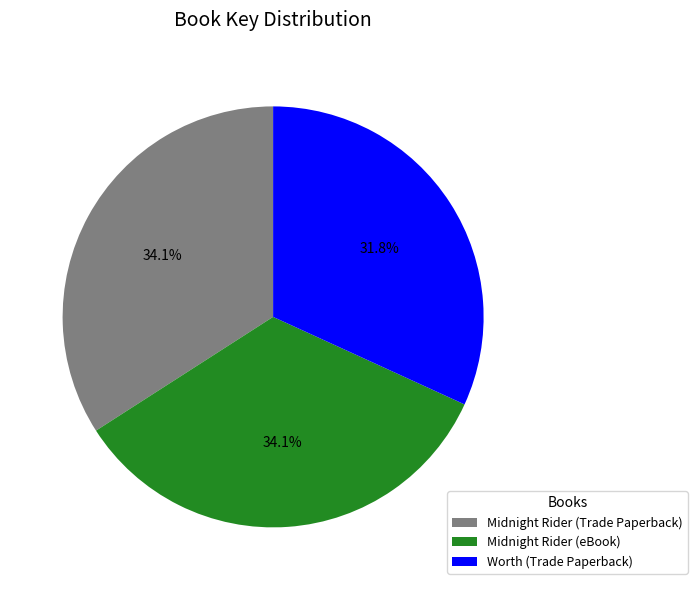

To the nearest percent, what is the difference between the Worth (Trade Paperback) and Midnight Rider (Trade Paperback) slice percentages?

2%